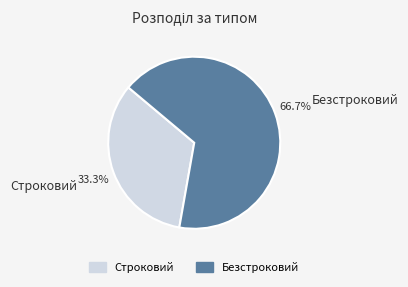

Does any single category account for the majority?

Yes